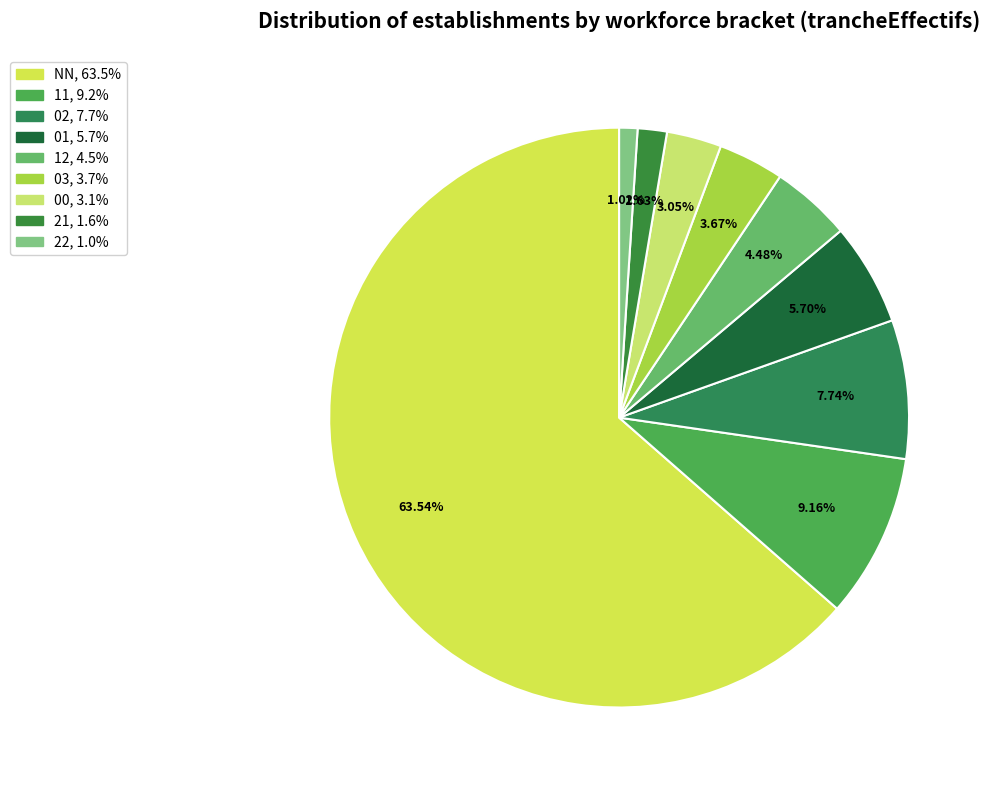

Which slice is the largest?

NN